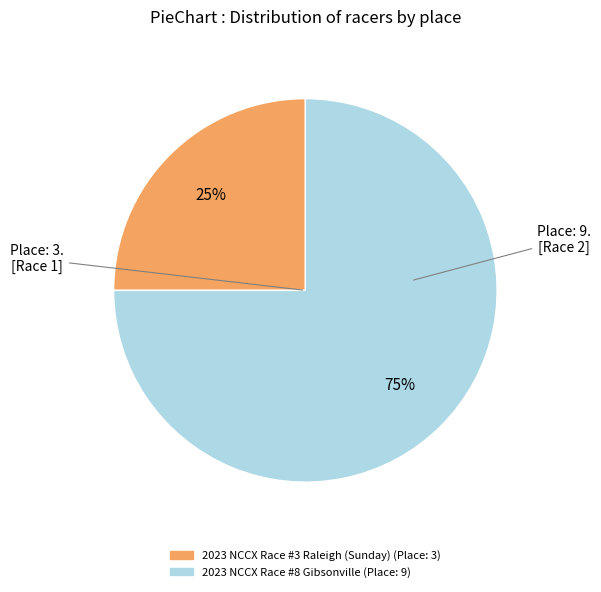

Which category has the biggest portion of the pie?

2023 NCCX Race #8 Gibsonville